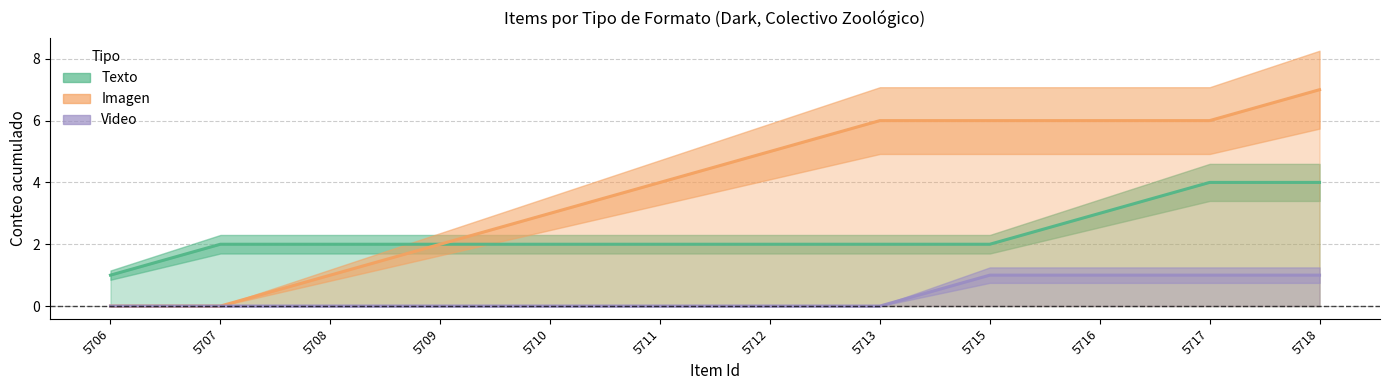

How many categories are shown in the chart?

9